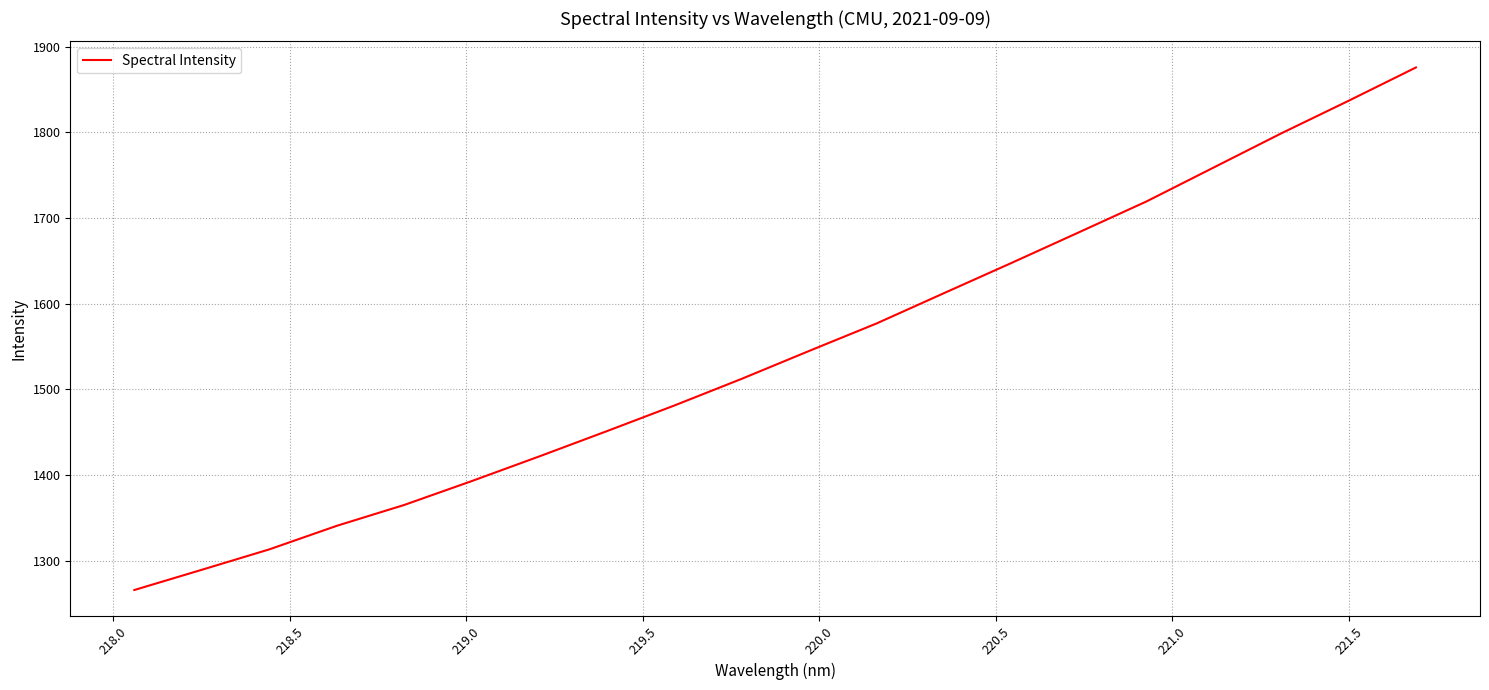

What is the greatest value displayed?

1875.9